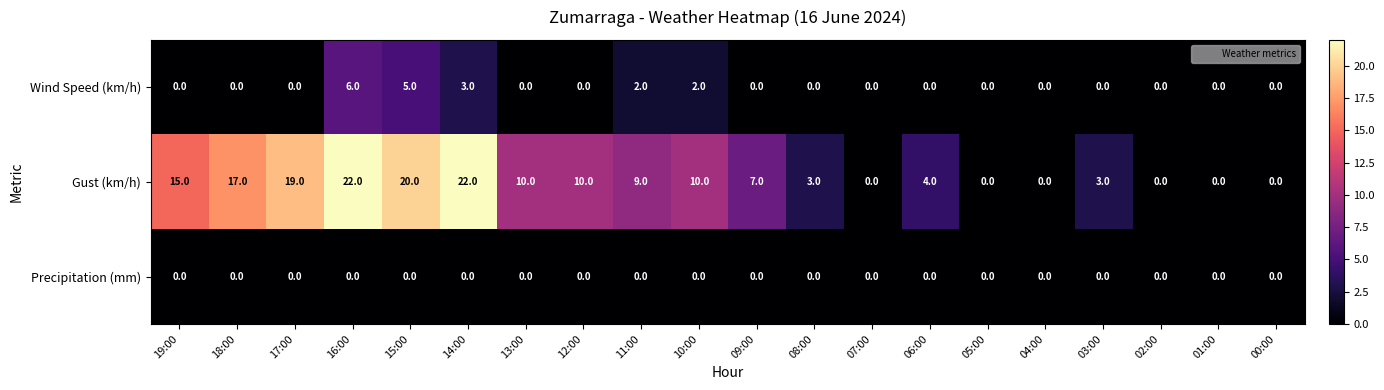

At which category is the sum across all series the highest?

16:00